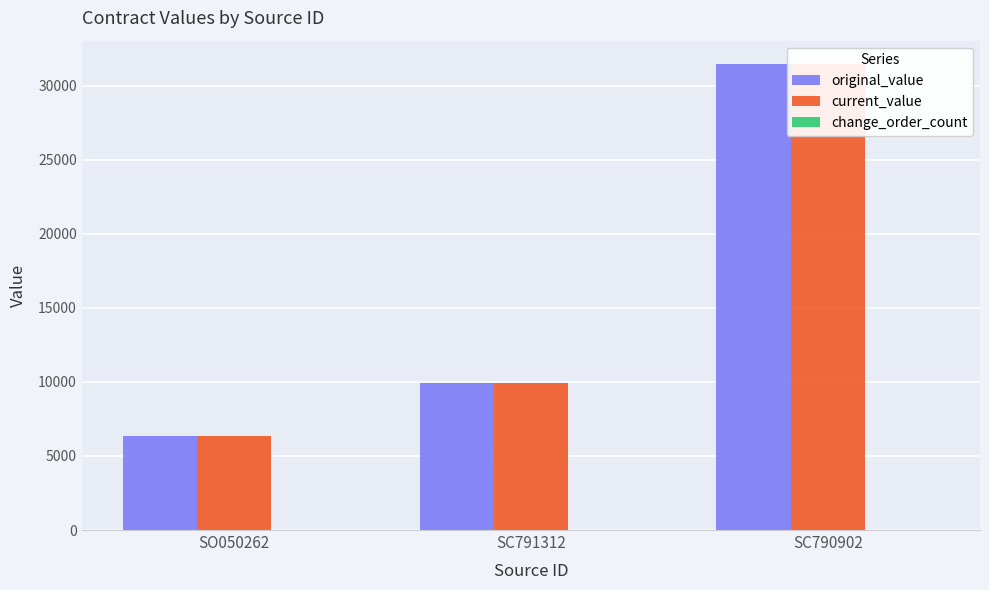

What is the label of the 1st bar from the left?

SO050262